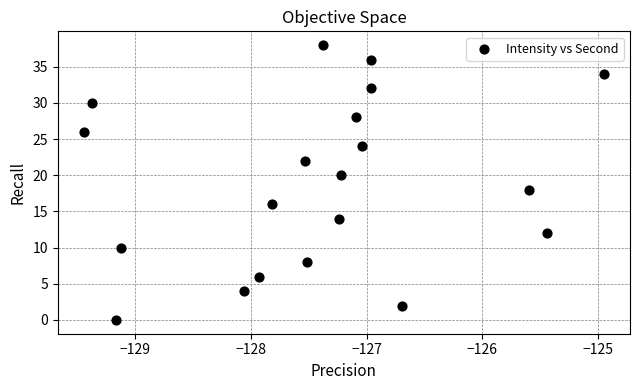

What is the range of Y values (max minus min)?

38